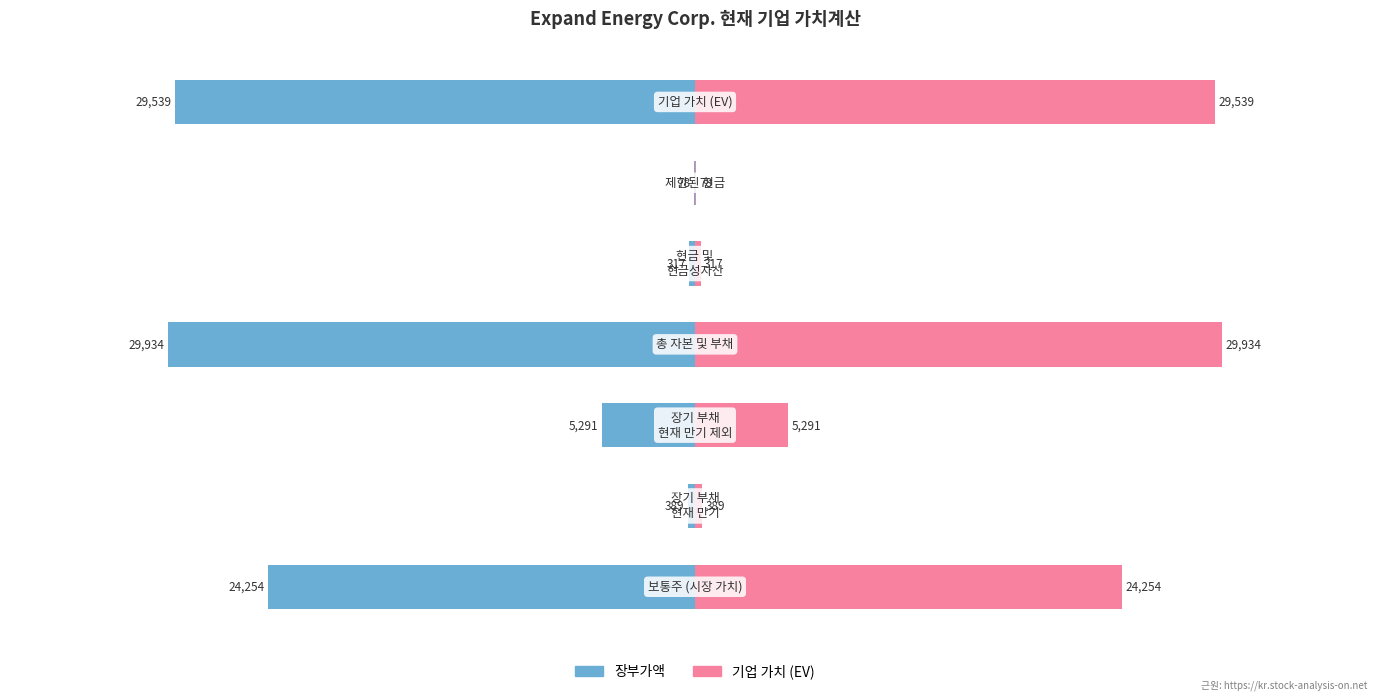

The value of 장부가액 at 6 is -44297. True or false?

False